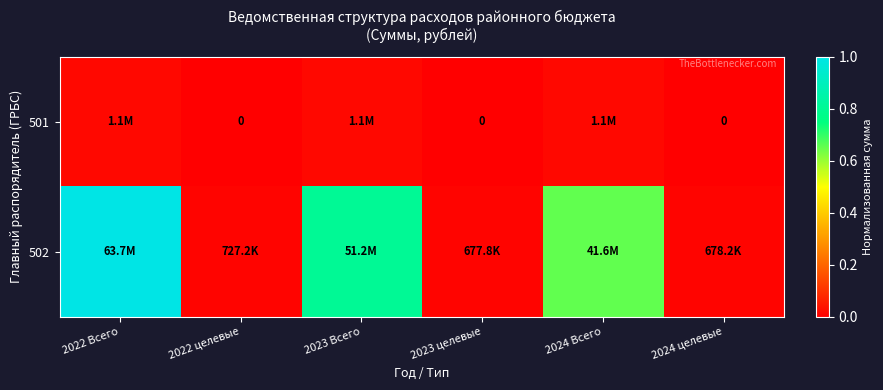

What value does the 502 series have at 2022 Всего?

1.0